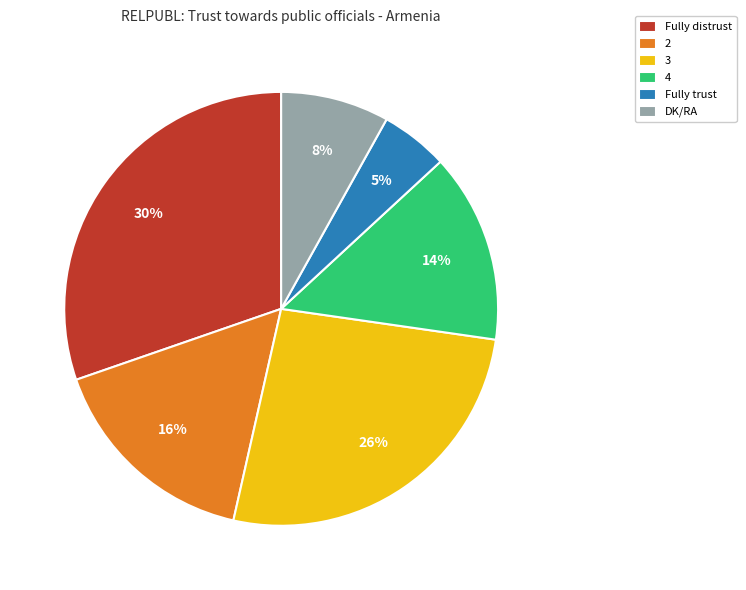

What is the largest slice in the pie chart?

Fully distrust